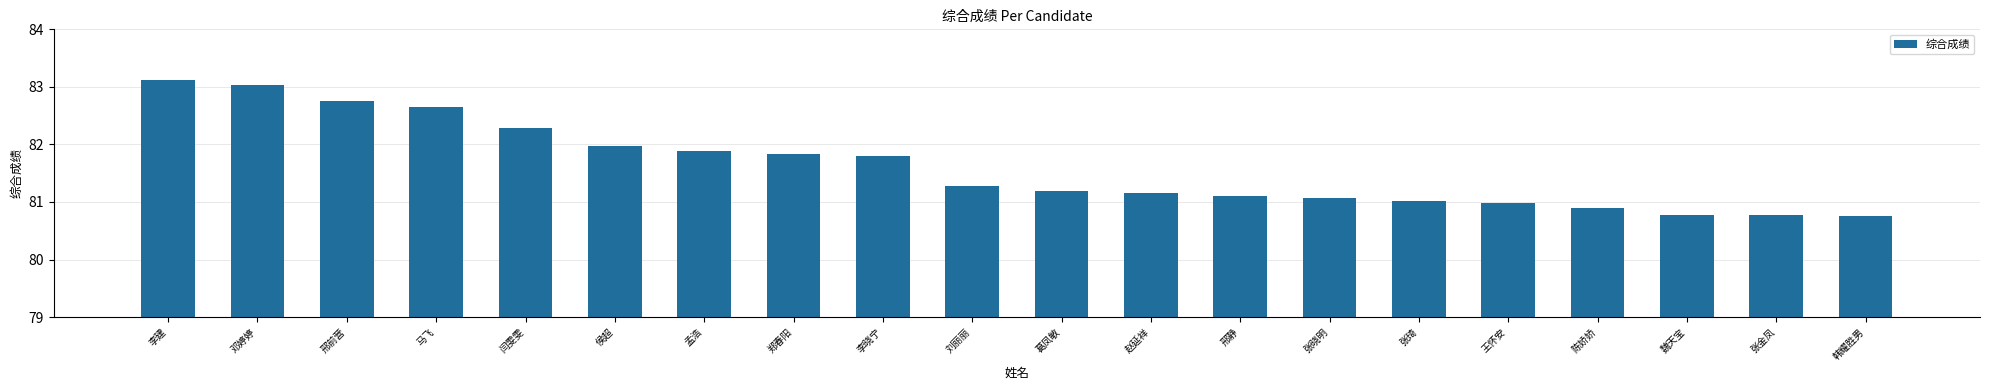

Approximately how many times larger is the value at 张金凤 compared to 李建?

1.0